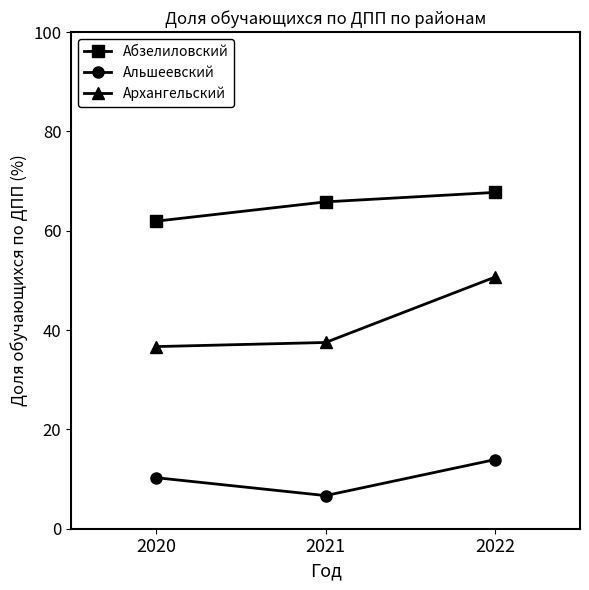

What is the greatest value displayed?

67.7